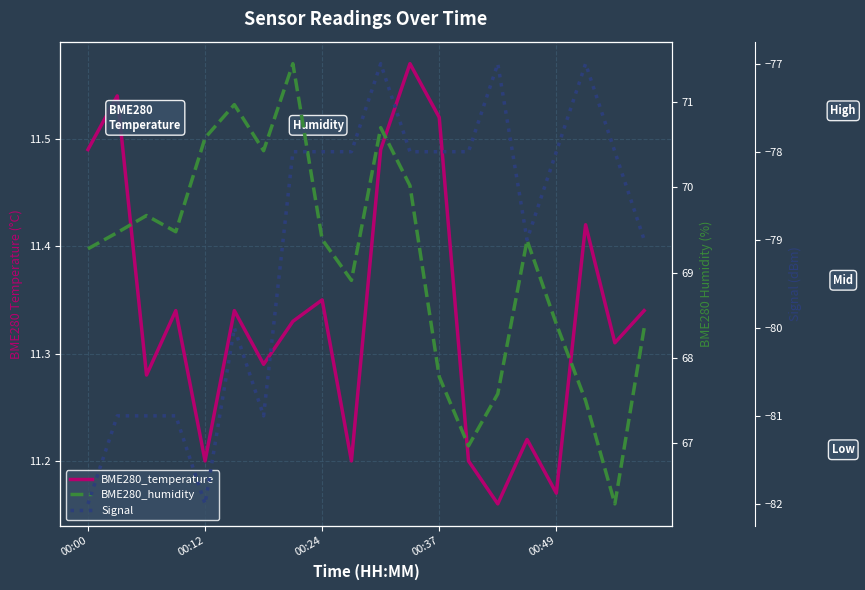

True or false: BME280_temperature and BME280_humidity cross at least once.

False